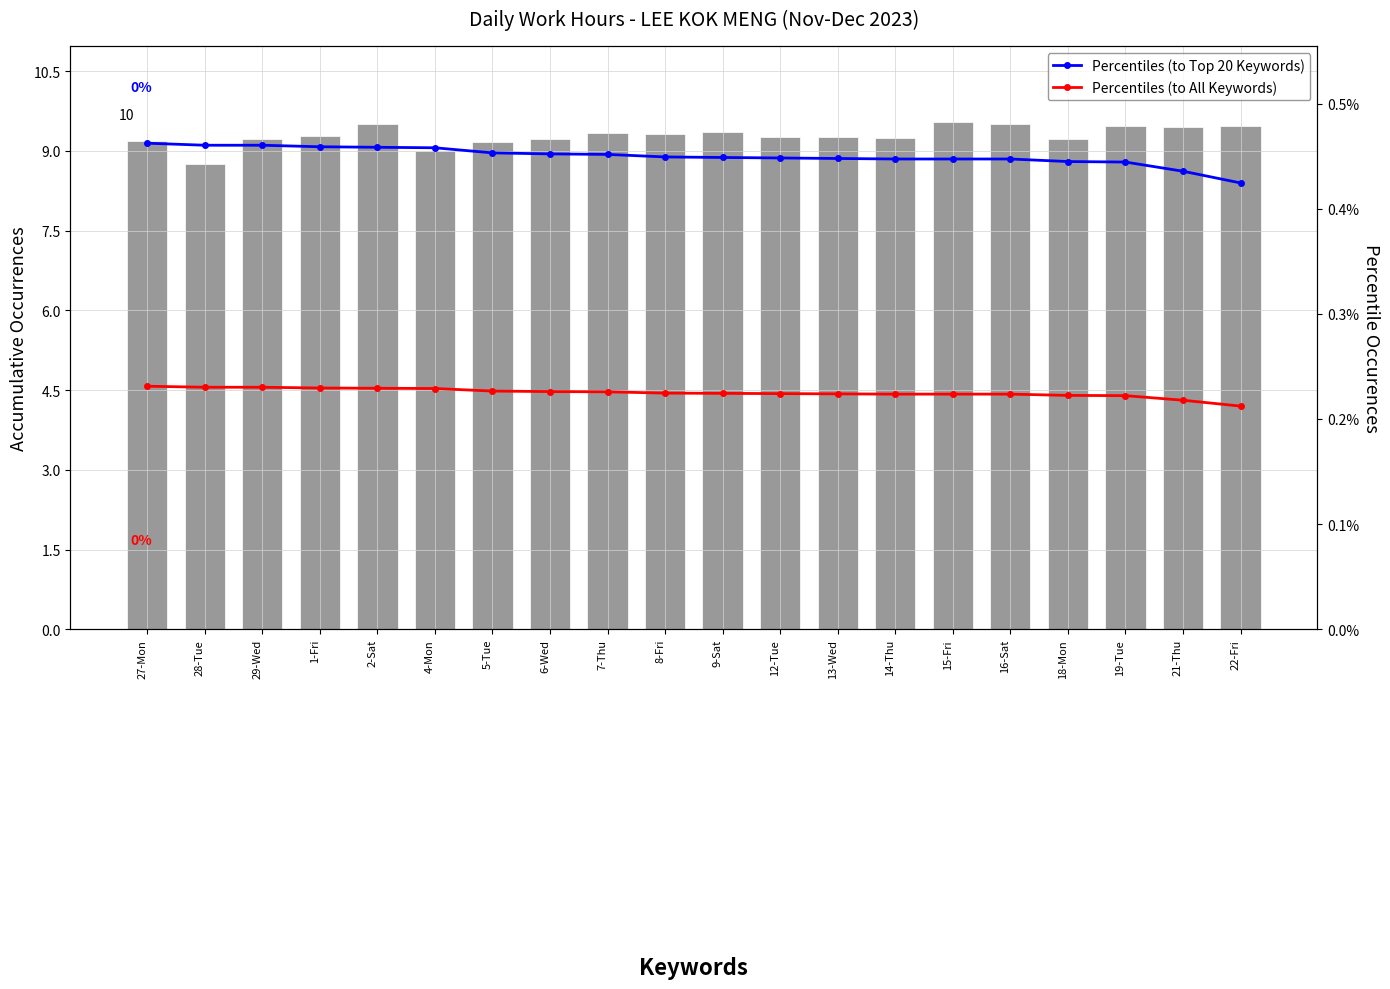

What is the label of the 8th bar from the right?

13-Wed